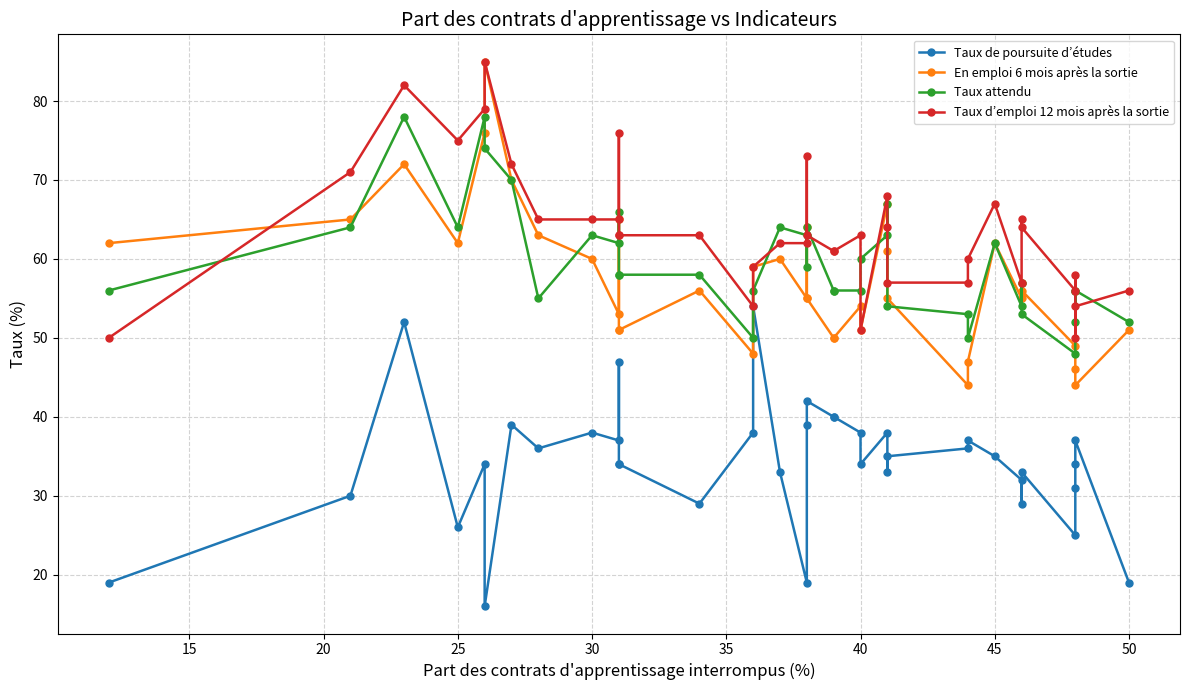

How many data points in Taux de poursuite d’études are above 35?

17